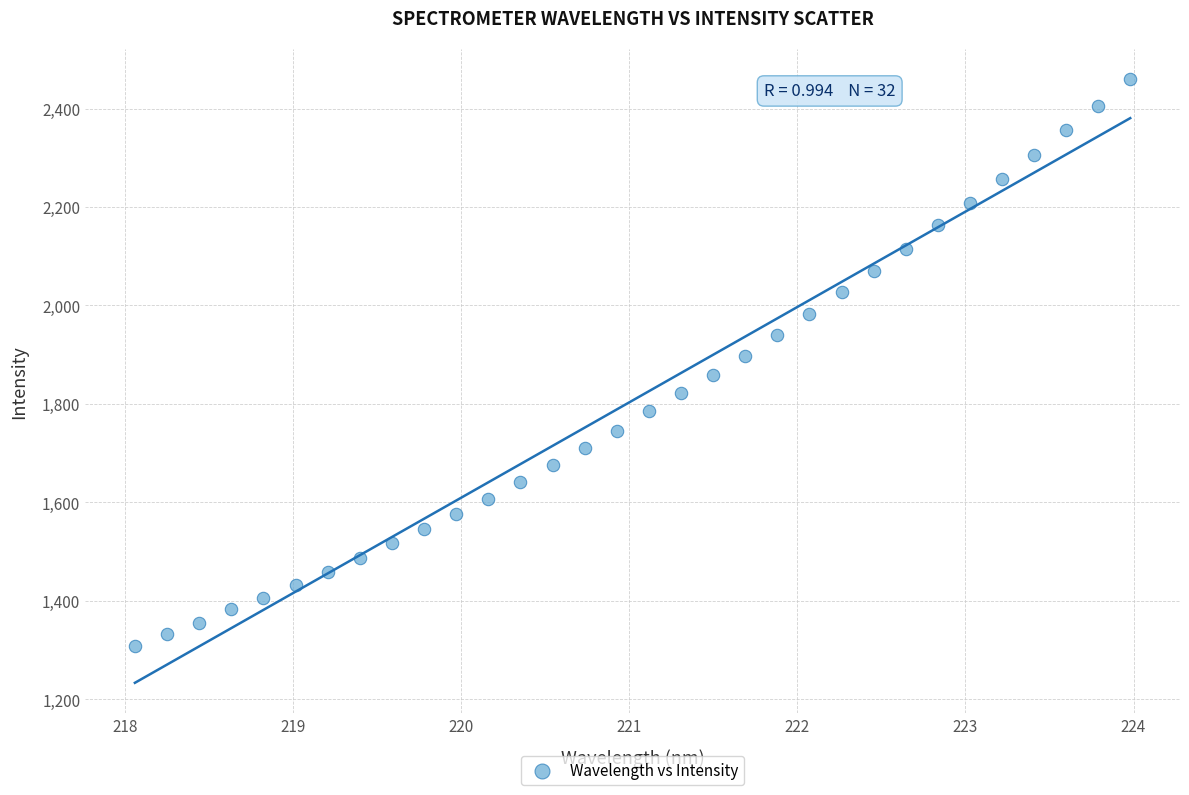

What is the range of Y values (max minus min)?

1150.1